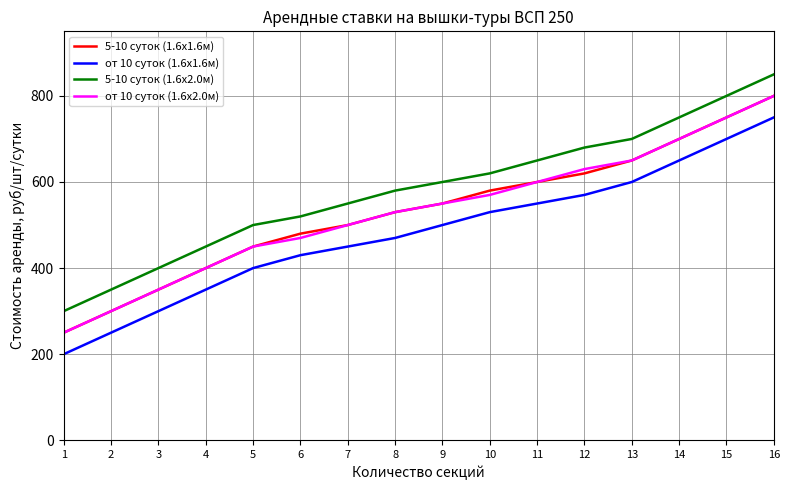

True or false: 5-10 суток (1.6x1.6м) and 5-10 суток (1.6x2.0м) intersect in this chart.

False